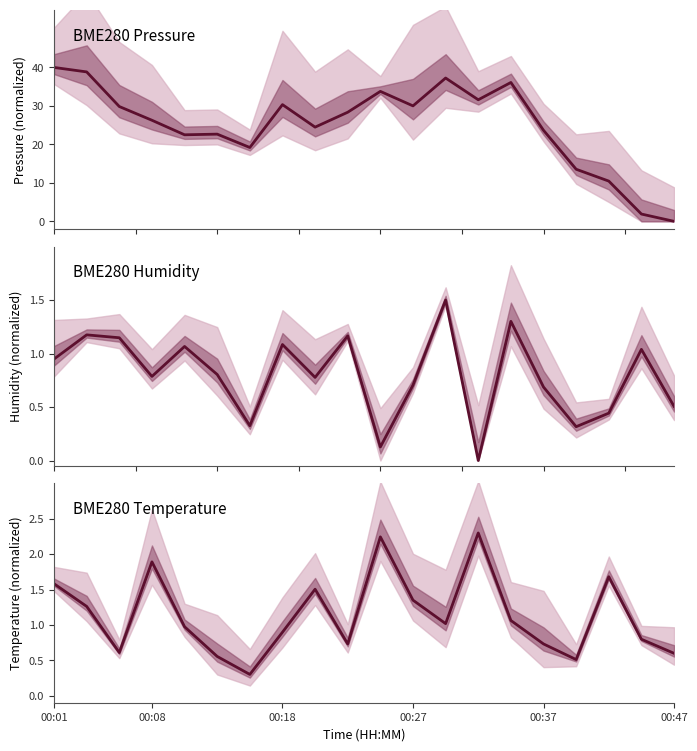

At how many categories does at least one series exceed 28?

10